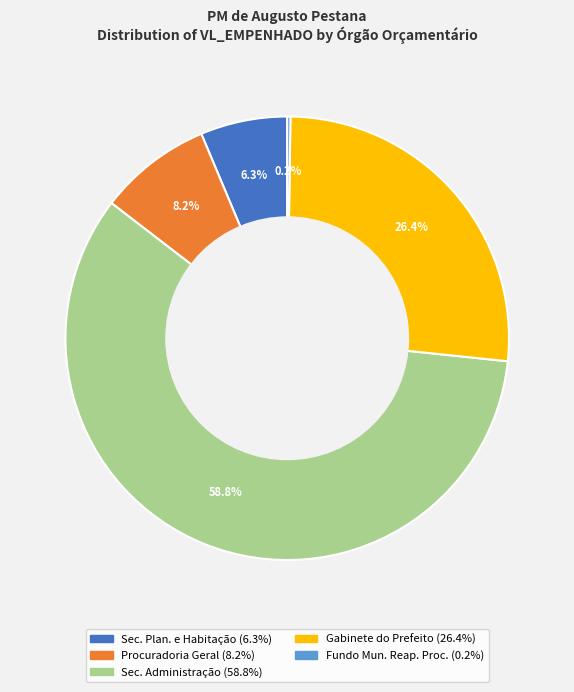

Is there a majority slice in this chart?

Yes